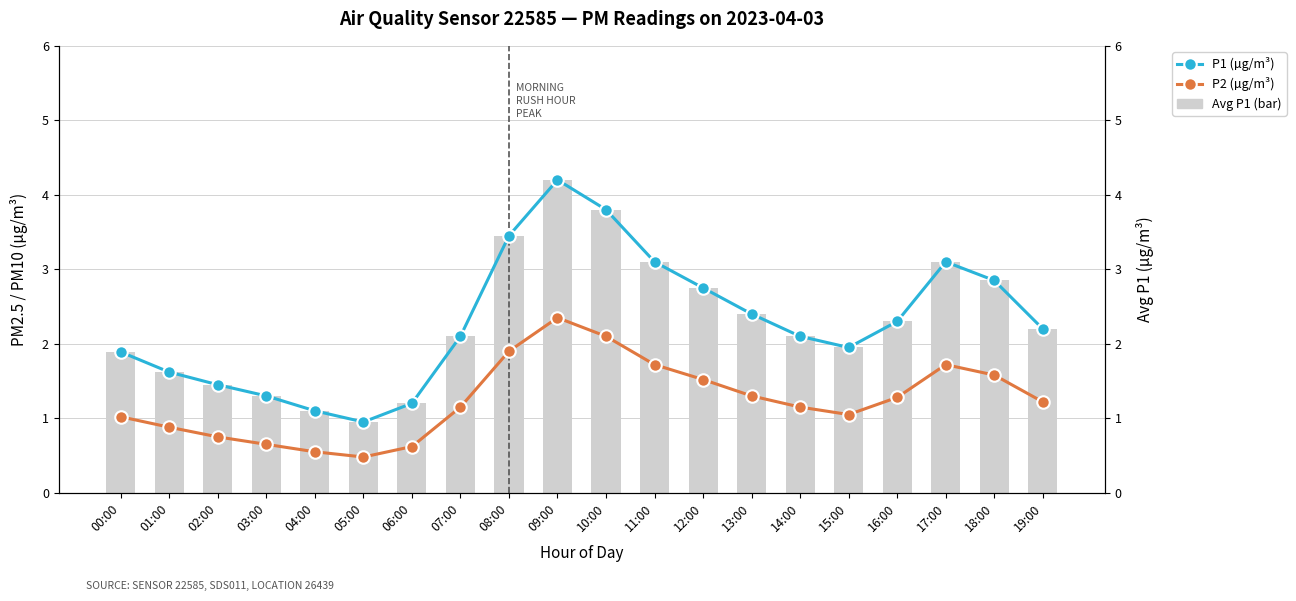

Where does the Avg P1 (bar) series first go above 2?

07:00